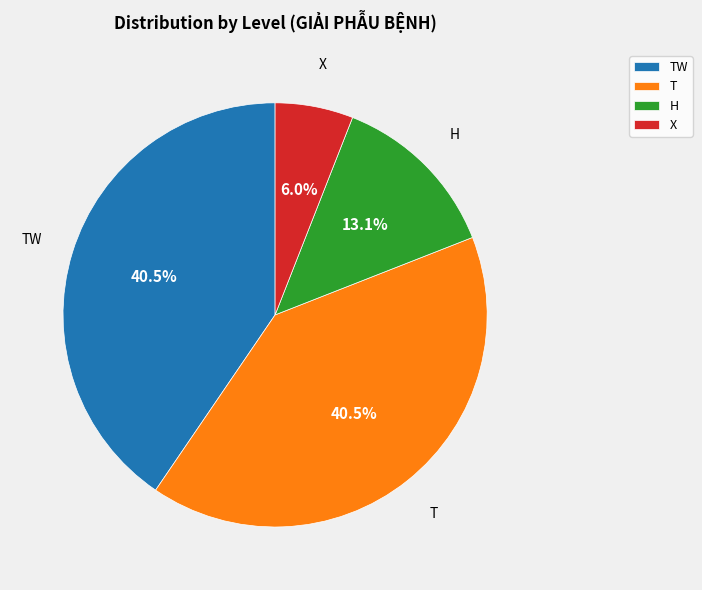

What portion of the pie excludes T?

59.5%